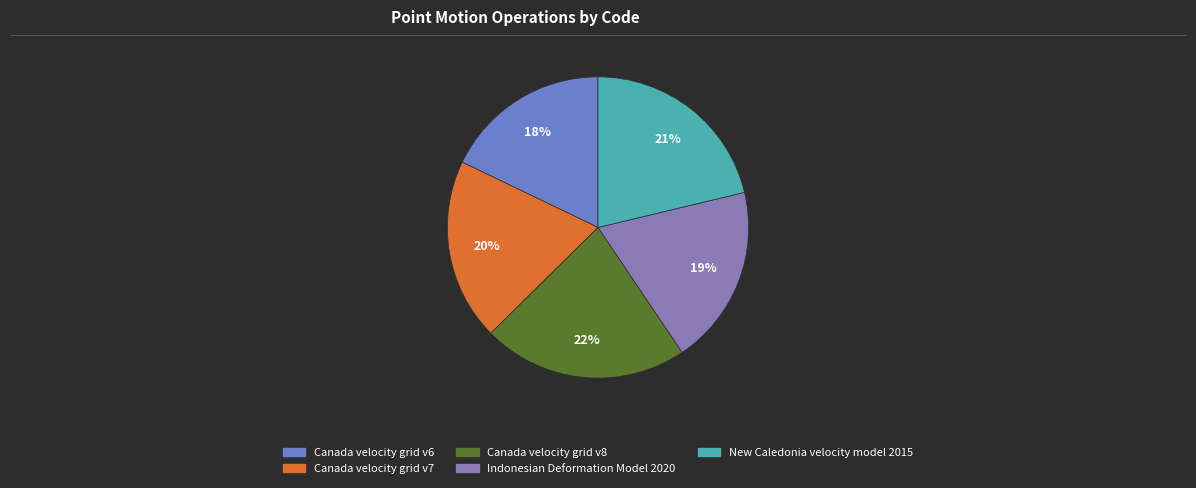

True or false: Canada velocity grid v8 accounts for 22% of the total.

True